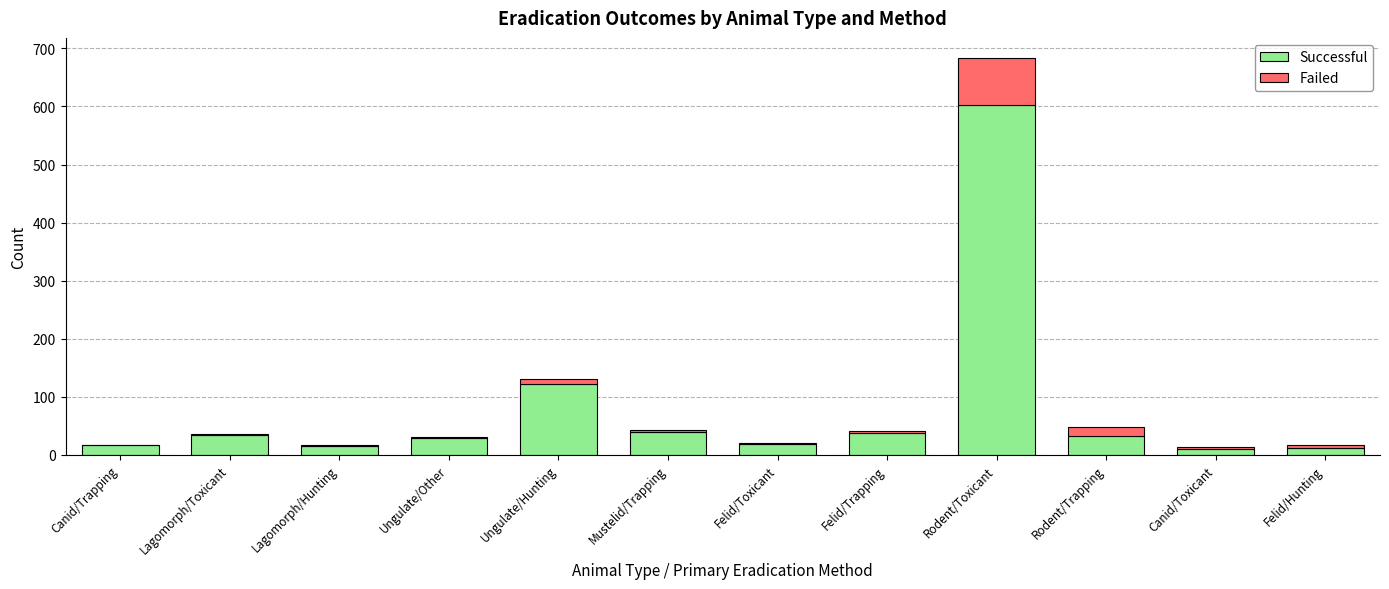

Is it true that Successful equals 28 at Ungulate/Other?

True